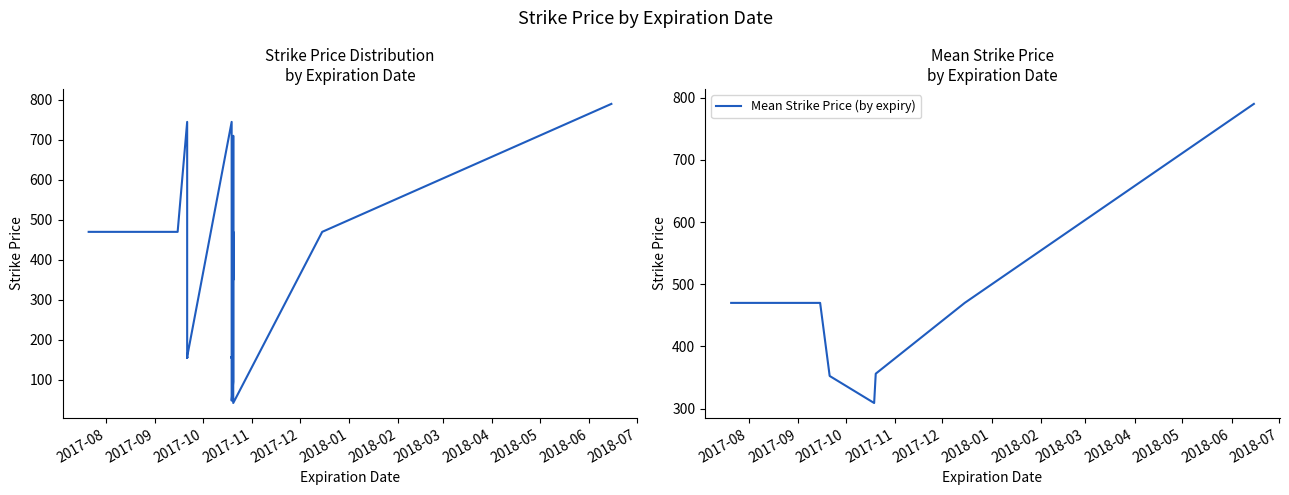

What is the difference between the maximum and minimum values?

748.0